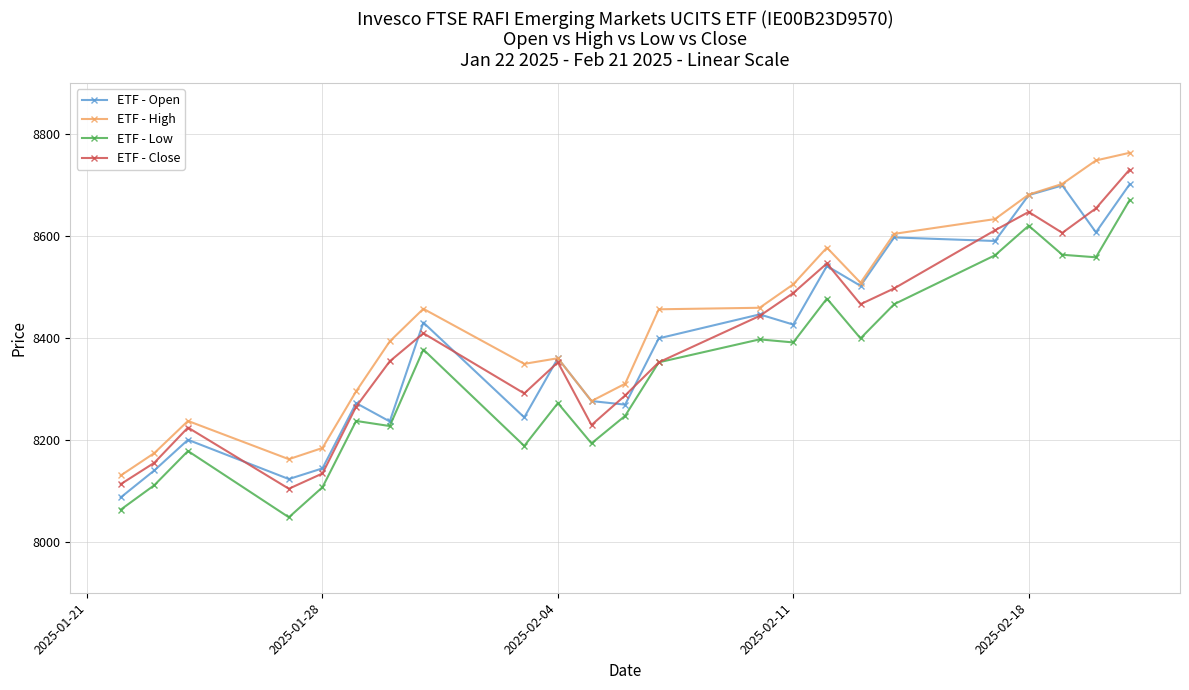

Which series has the largest total across all categories?

ETF - High